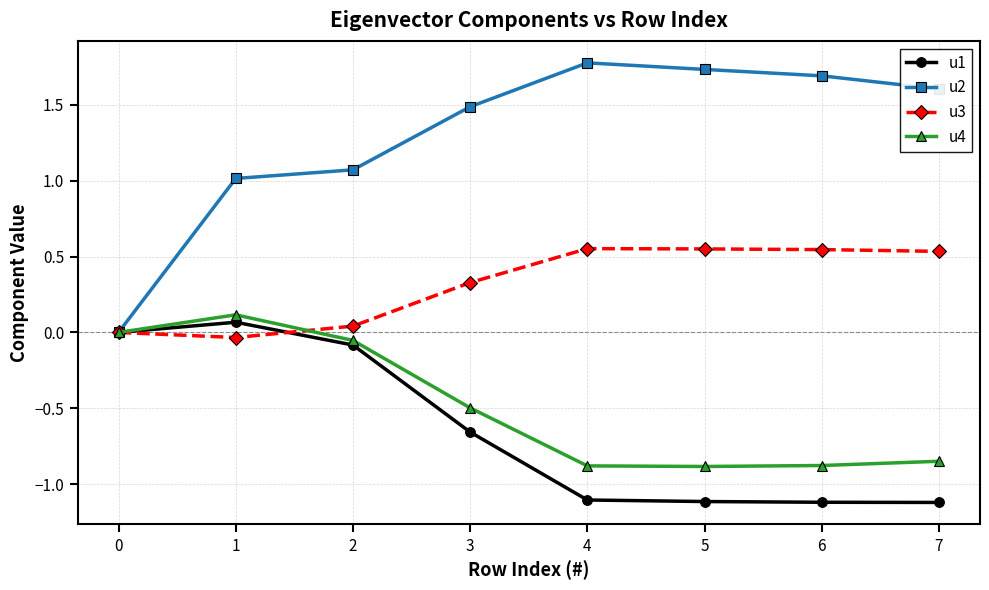

True or false: u1 has a value of -1.1 at 4.

True